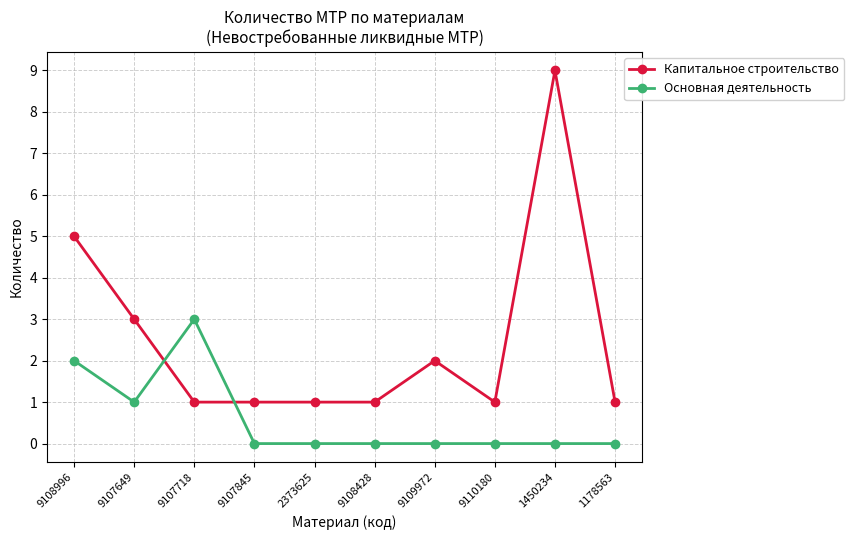

True or false: Основная деятельность has a value of -2 at 9110180.

False